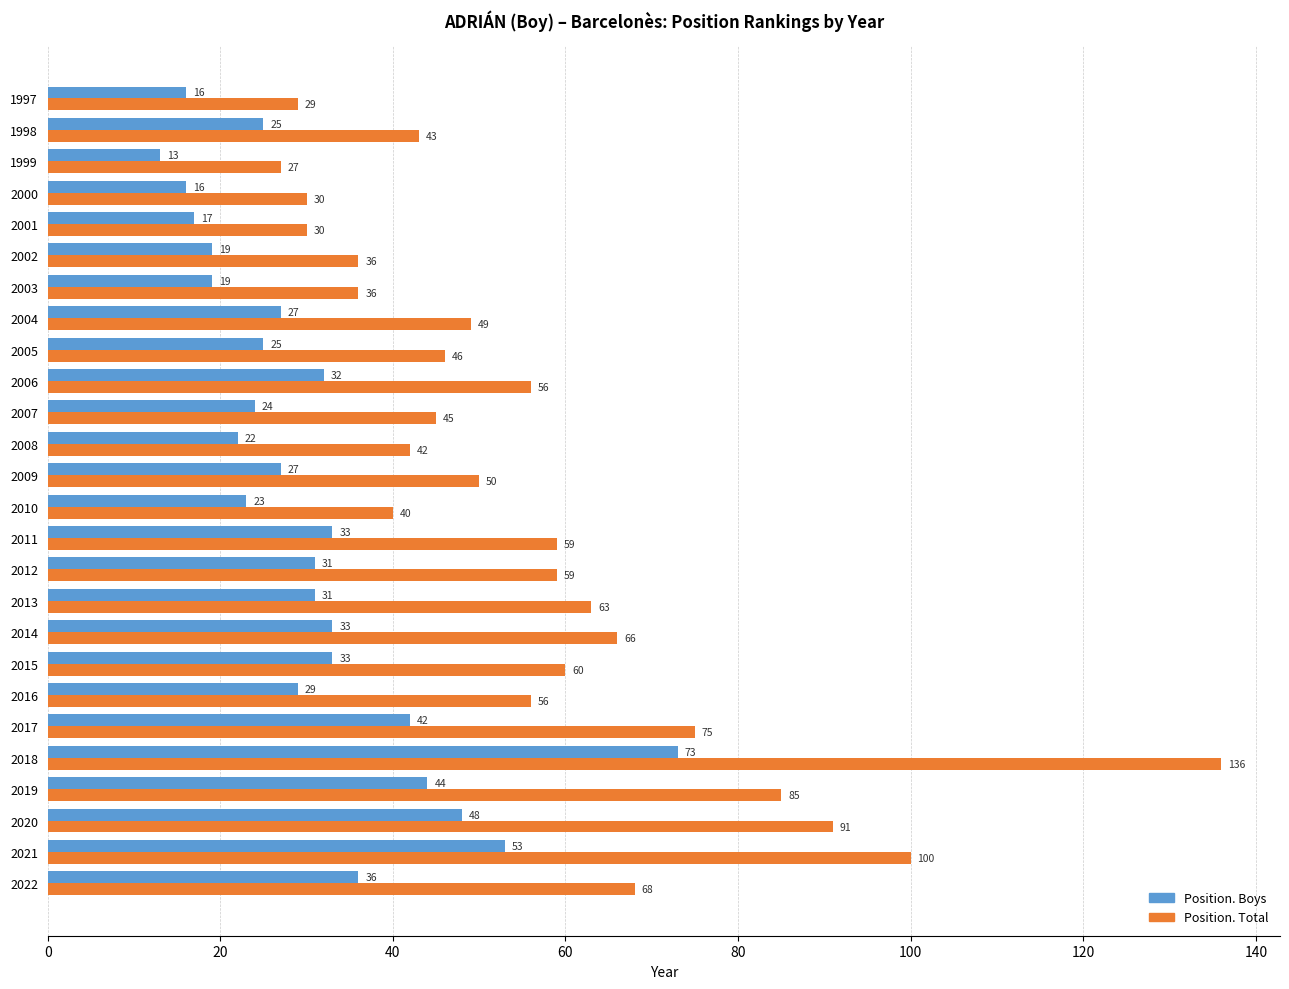

What is the difference between the second highest and second lowest values in the Position. Boys series?

37